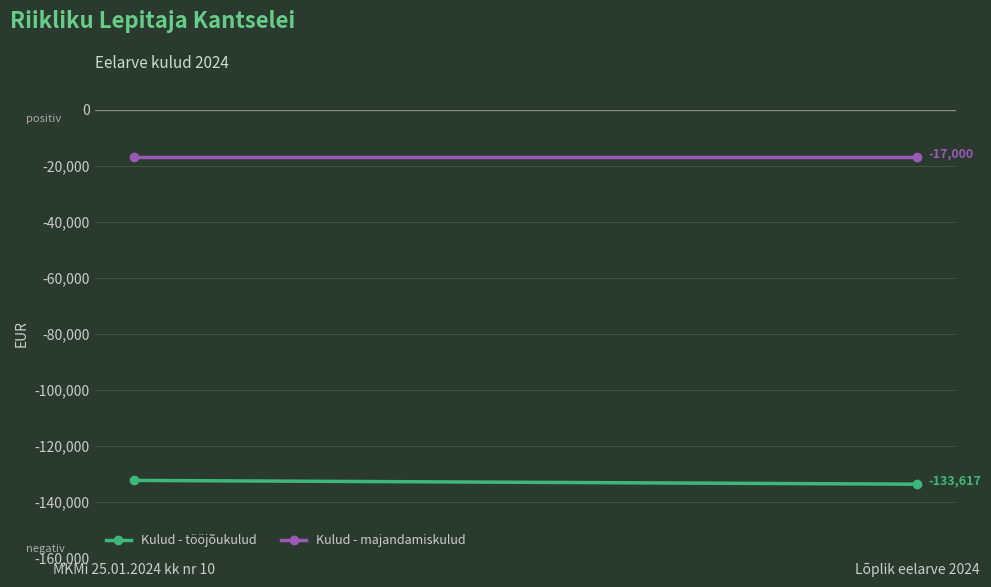

The Kulud - majandamiskulud series shows -17000 at Lõplik eelarve 2024. True or false?

True